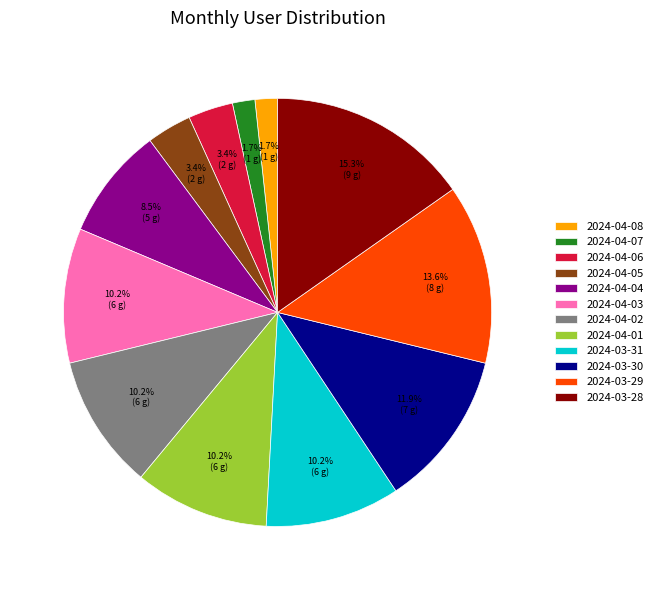

Does 2024-04-05 account for over 50% of the chart?

No